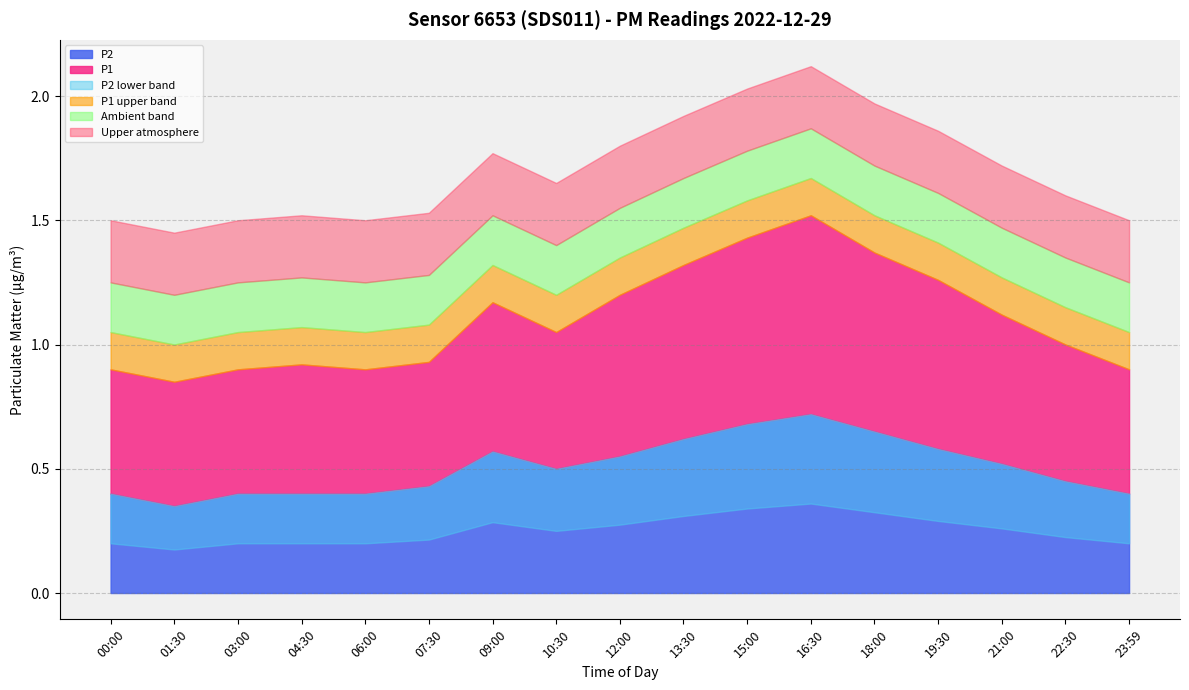

How many lines are shown in the chart?

2